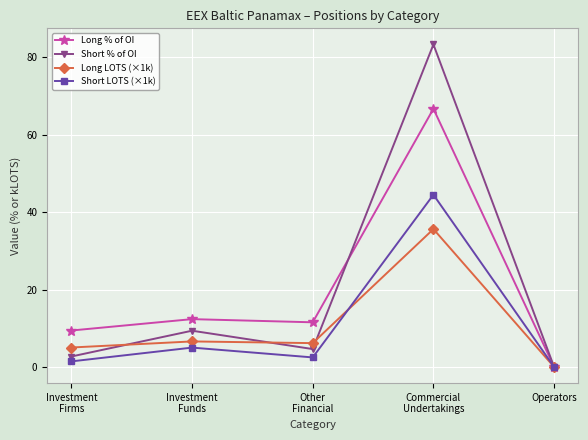

True or false: Long LOTS (×1k) has more than 2 interior local peaks.

False